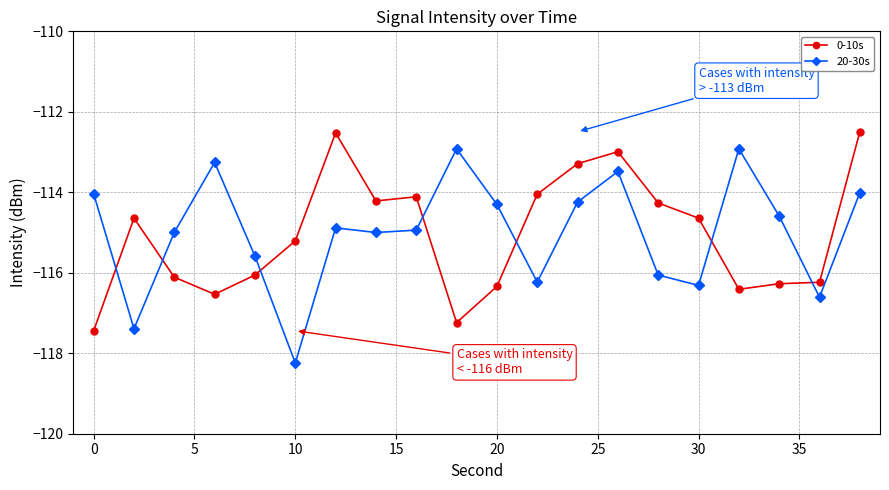

What is the maximum value shown in the chart?

-112.5